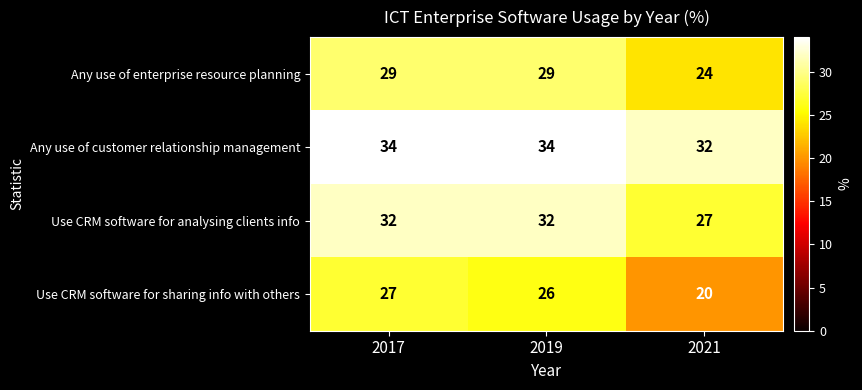

What is the smallest value displayed?

20